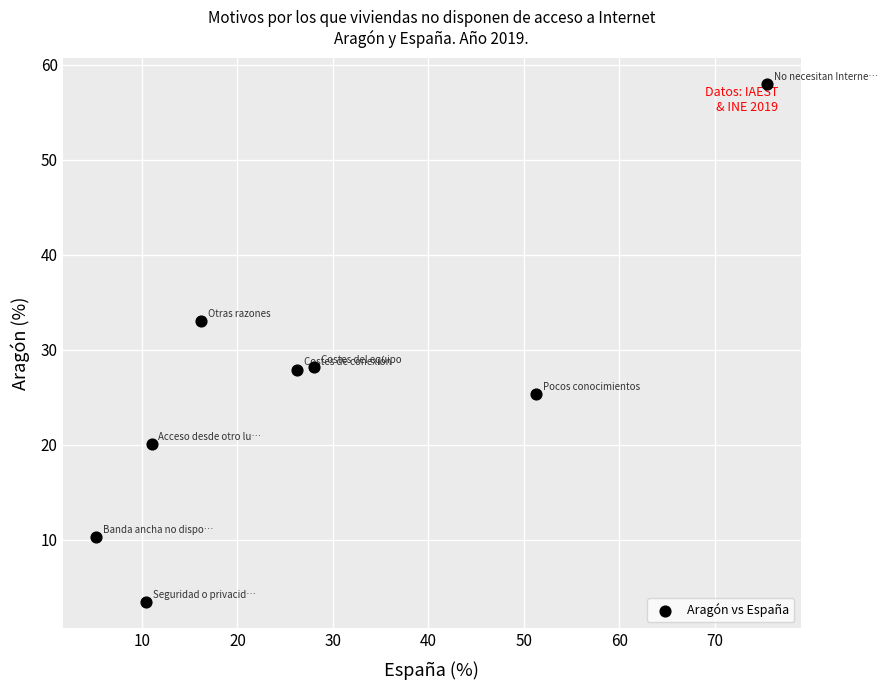

What is the average Y value?

25.8